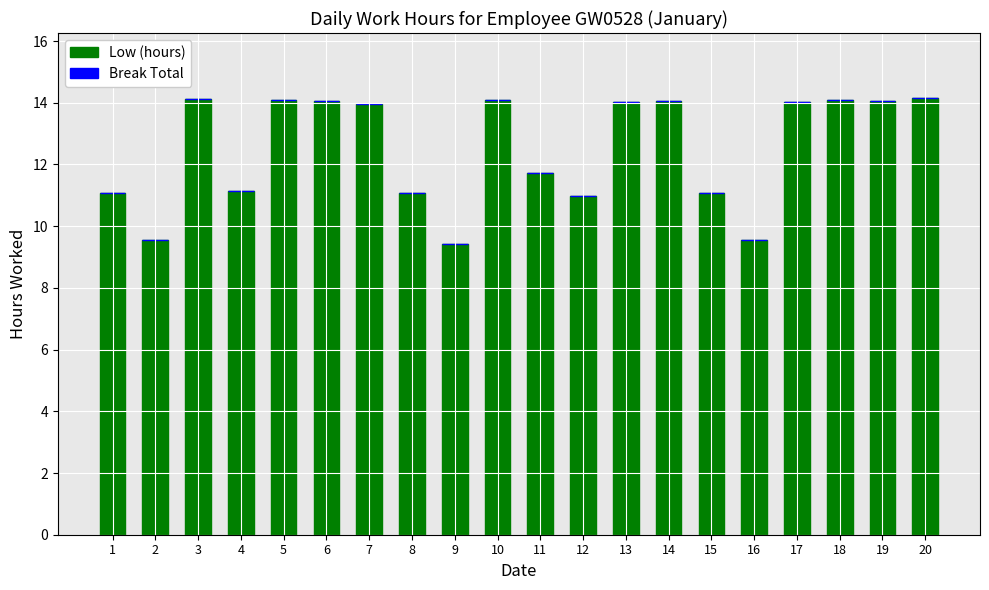

Count the number of data series in this chart.

1